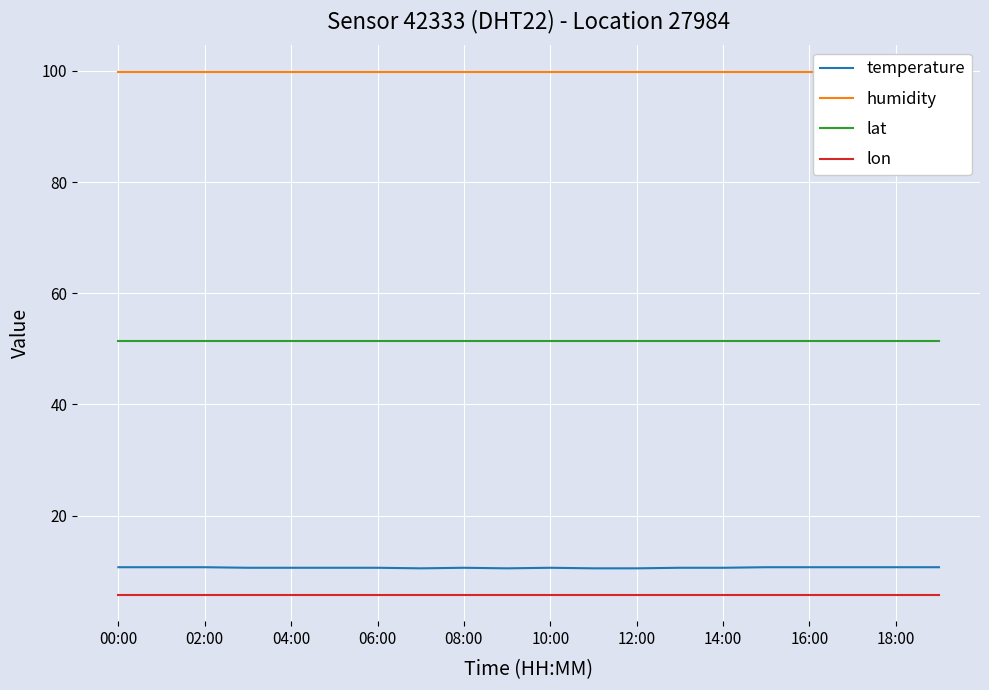

At how many categories does at least one series exceed 49?

20